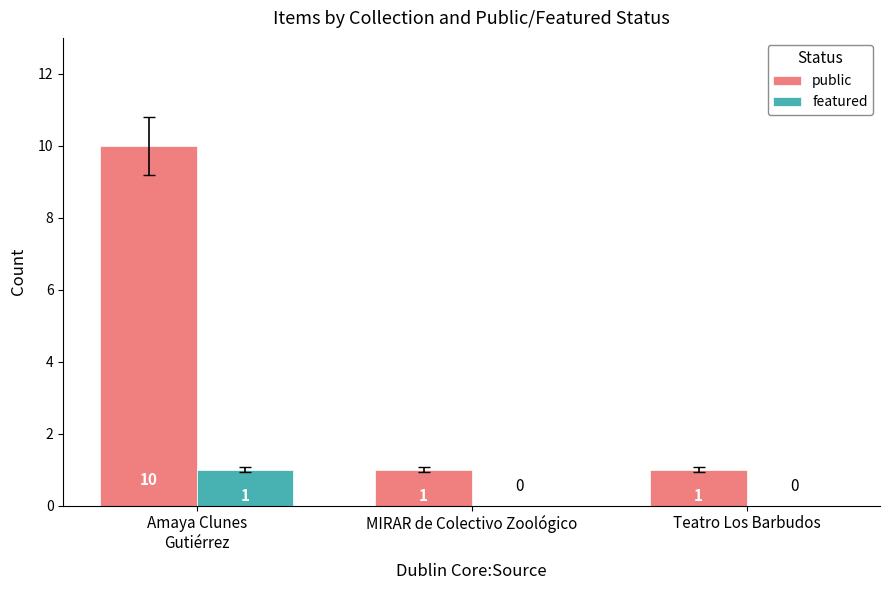

Reading right to left, list all the values displayed in this chart.

public: 1	1	10
featured: 0	0	1